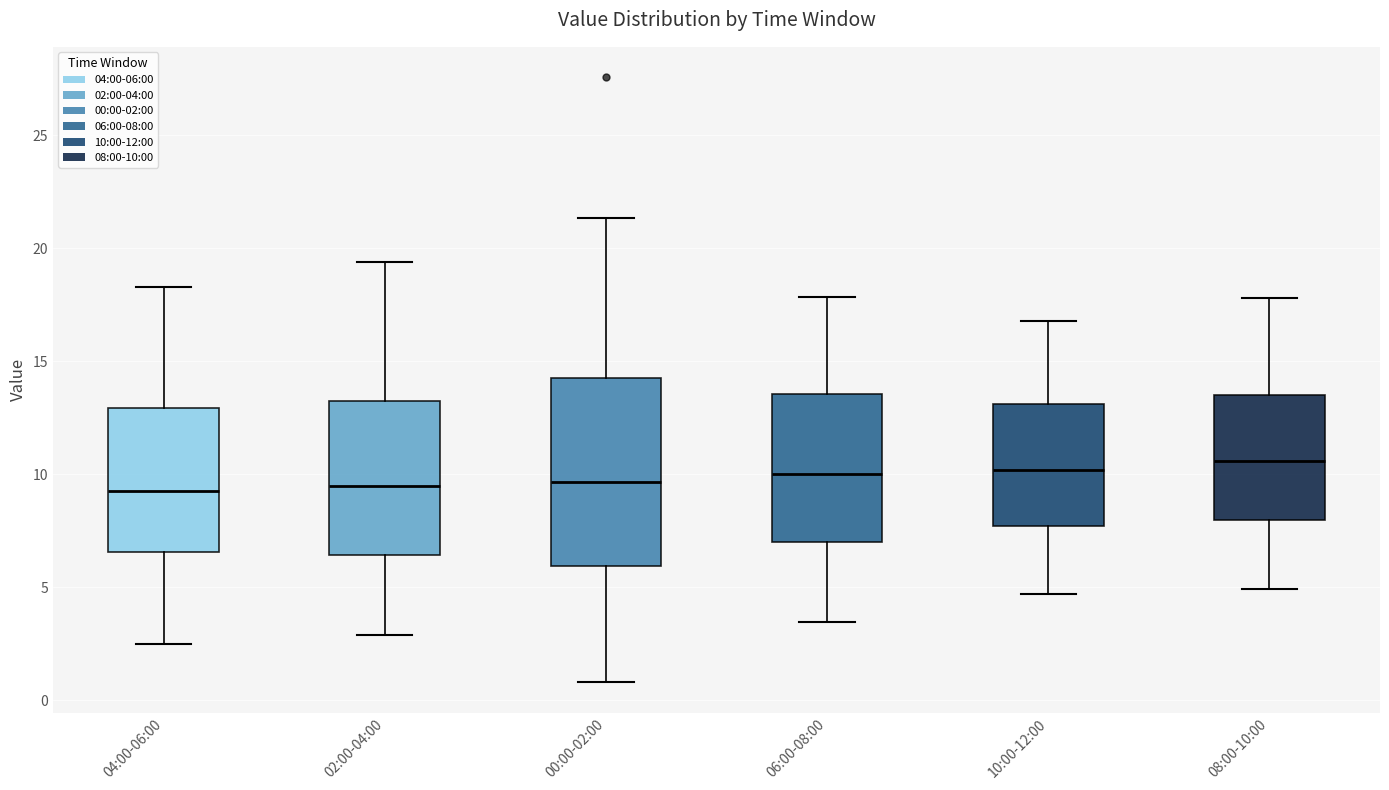

Comparing the boxes themselves (not the whiskers), which one is the tallest?

00:00-02:00